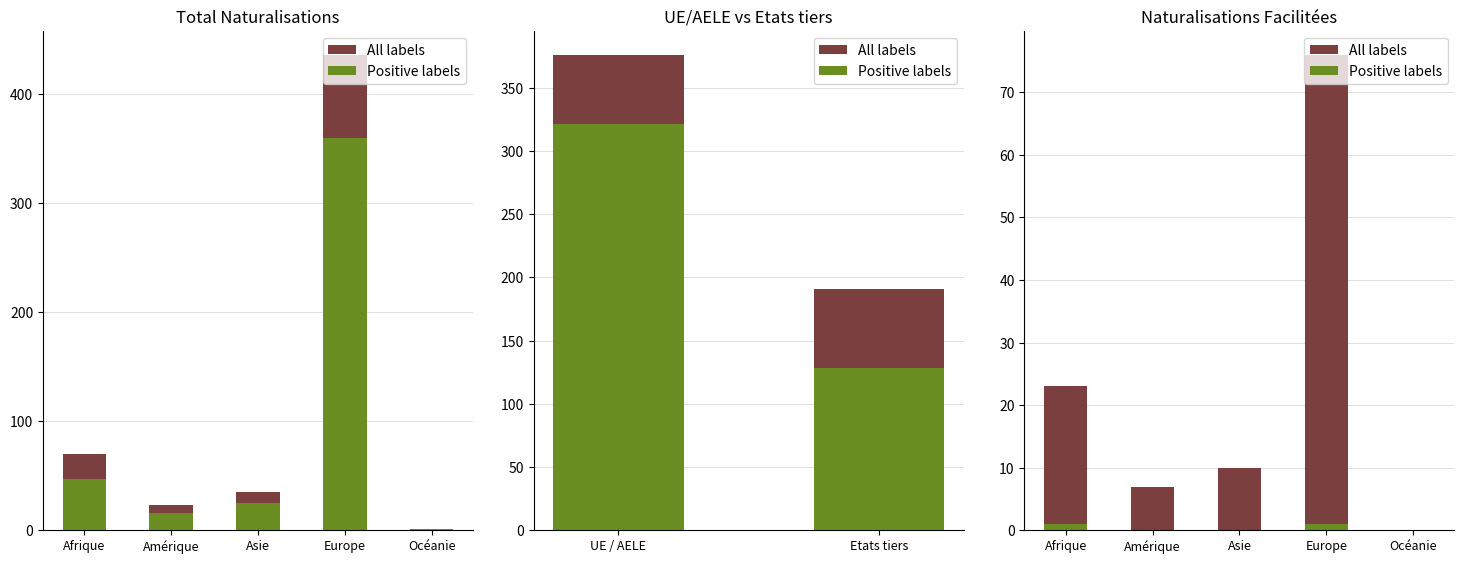

What is the total value across all series at Afrique?

24